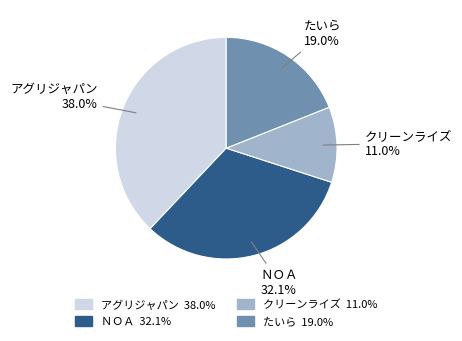

To the nearest percent, what portion does たいら represent?

19%